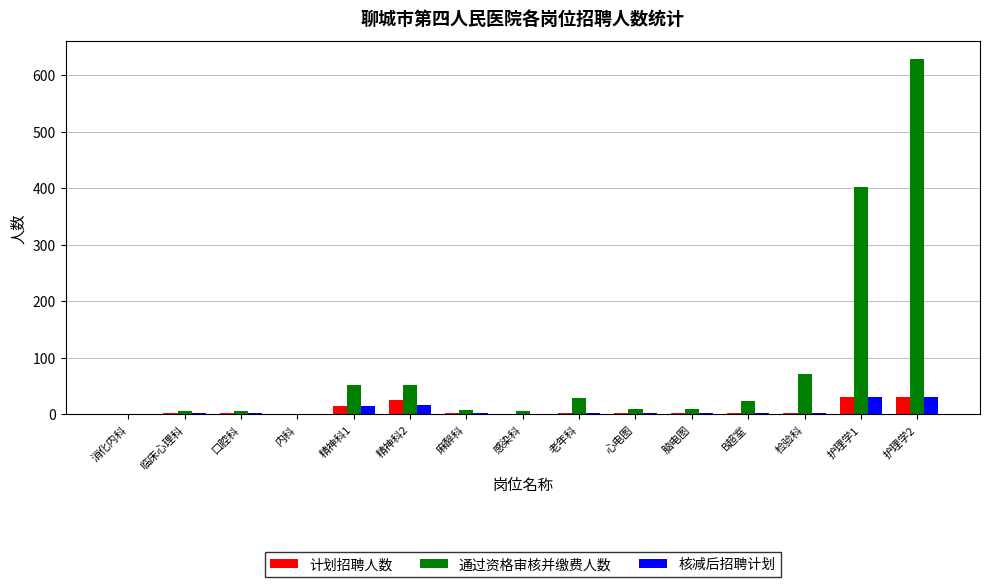

What are all the series names shown in the legend?

计划招聘人数, 通过资格审核并缴费人数, 核减后招聘计划